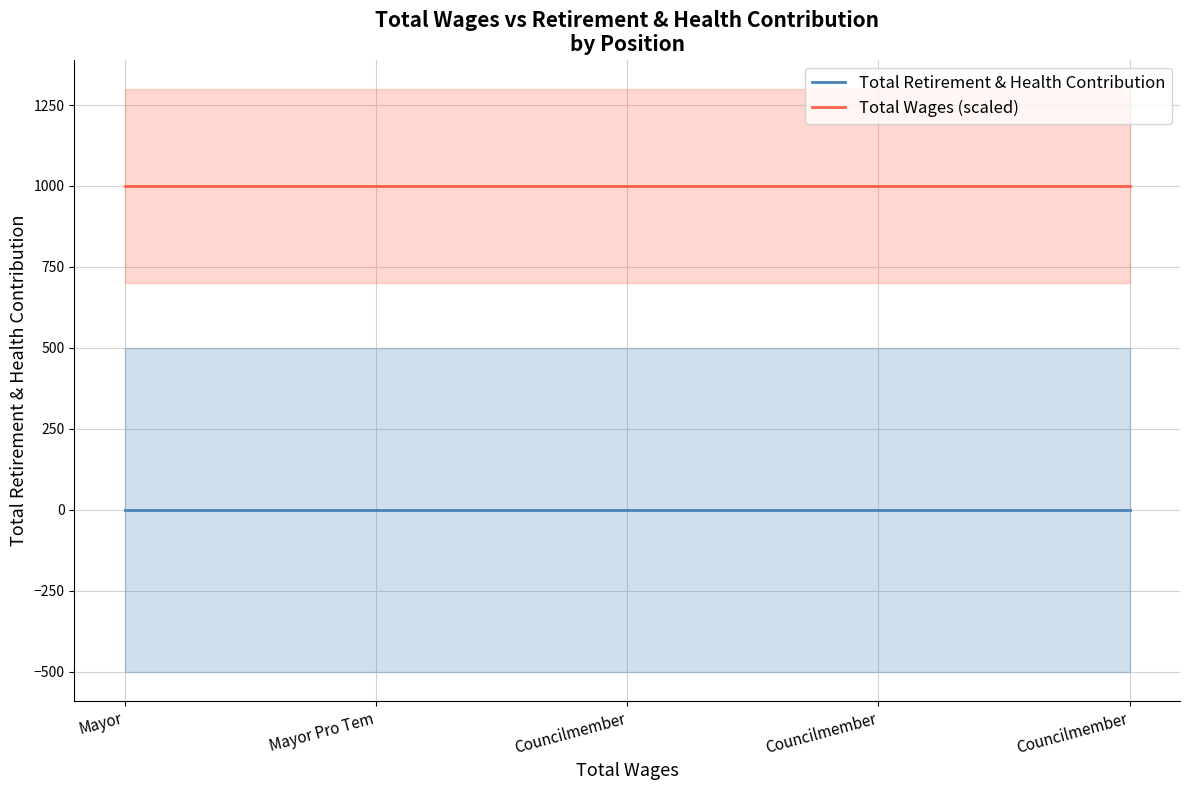

What are all the series names shown in the legend?

Total Retirement & Health Contribution, Total Wages (scaled)